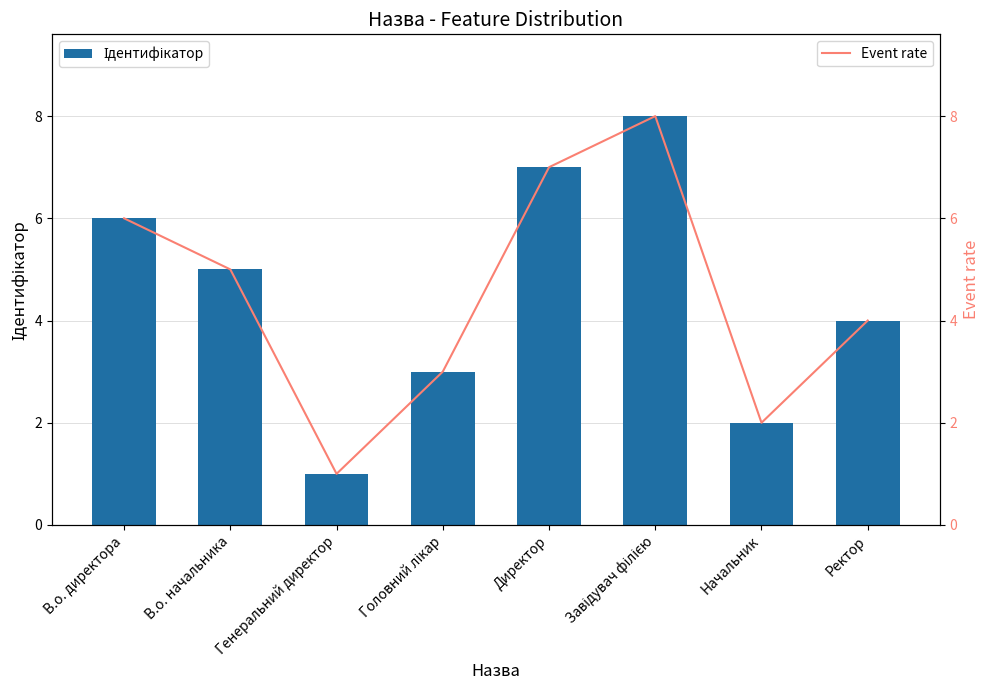

What is the sum of the Ідентифікатор values at Начальник and Ректор?

6